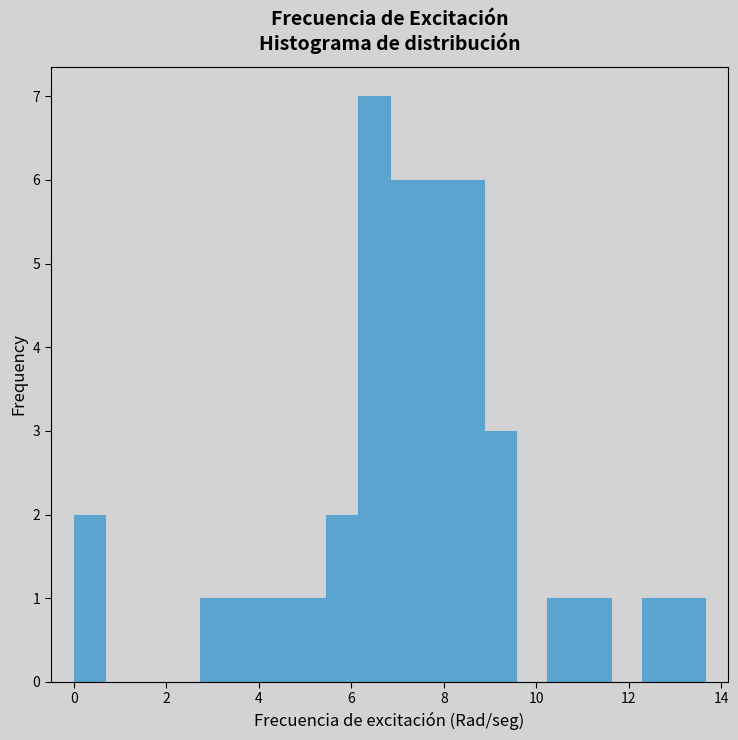

Read against the x-axis, roughly where is the centre of the tallest bar?

6.4